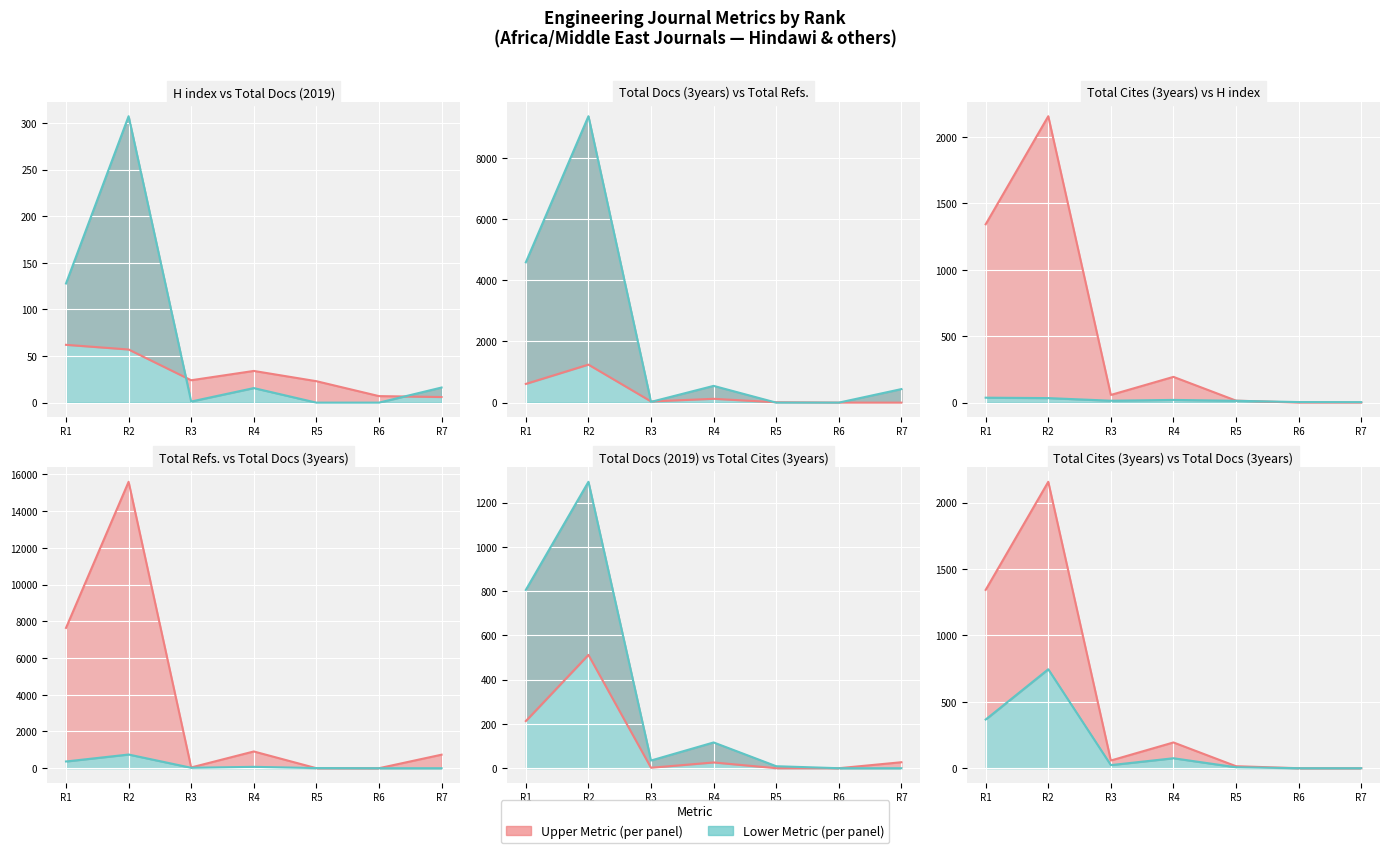

At which category is the sum across all series the highest?

R2